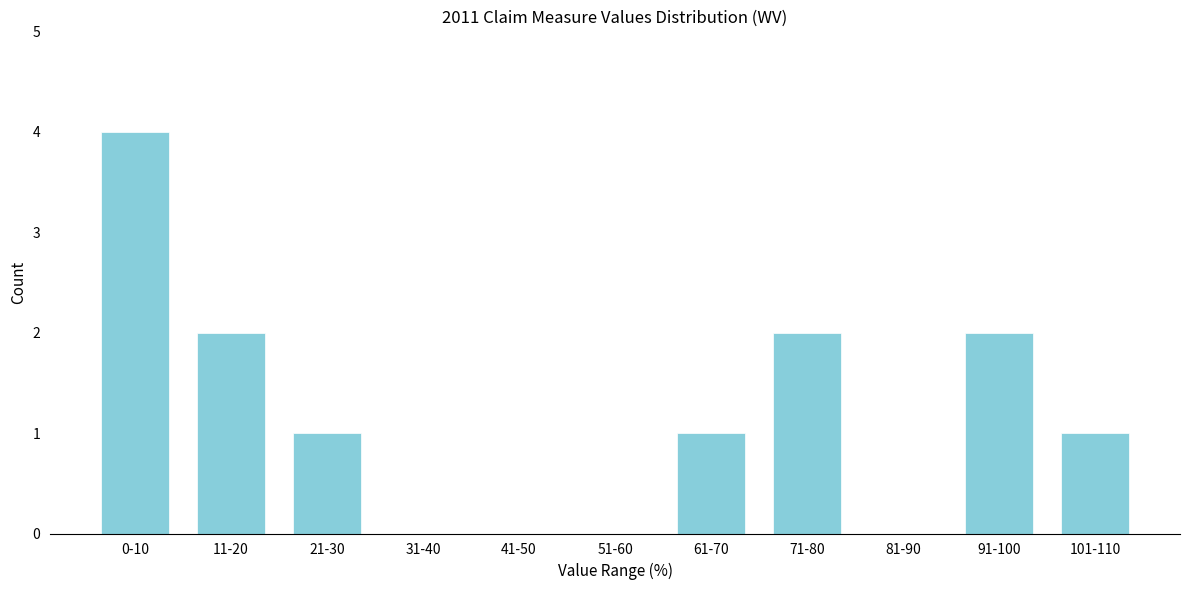

Reading left to right, list all the values displayed in this chart.

0-10=4	11-20=2	21-30=1	31-40=0	41-50=0	51-60=0	61-70=1	71-80=2	81-90=0	91-100=2	101-110=1